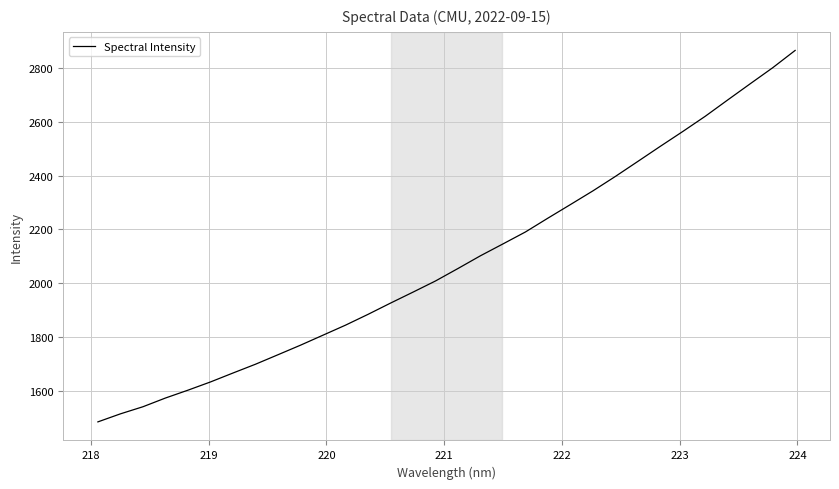

How many distinct data groups are displayed?

1